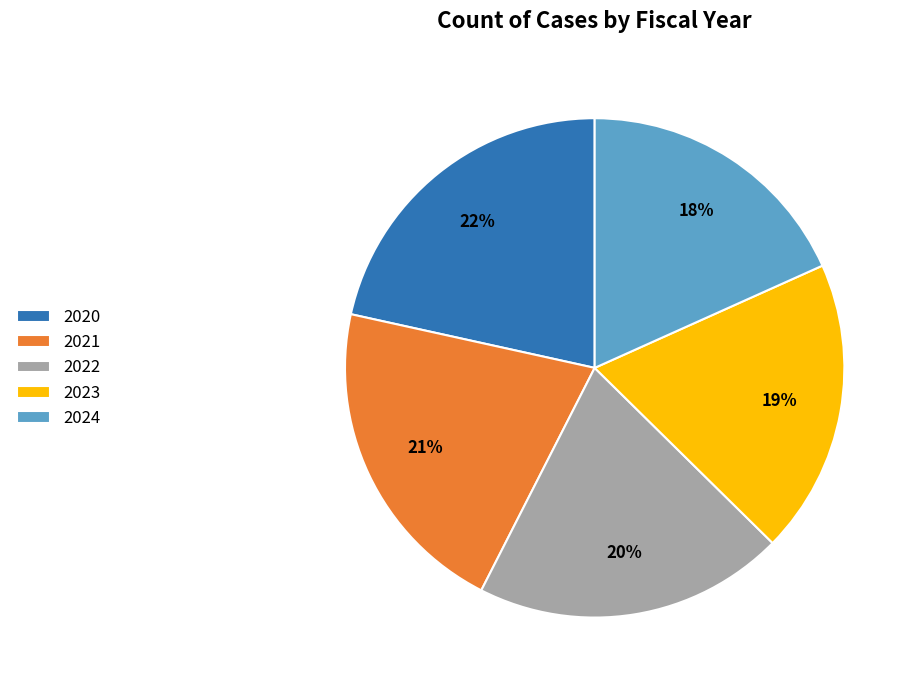

Is the sum of 2020 and 2024 greater than half?

No